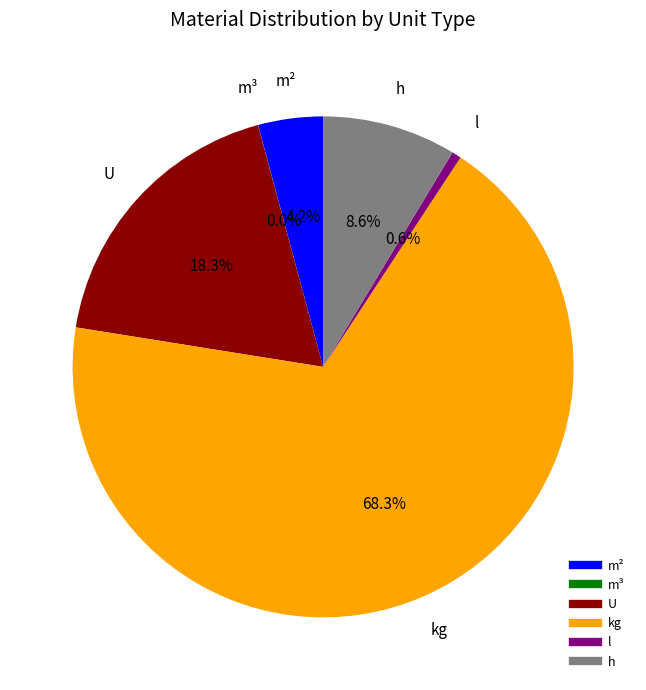

Is there a majority slice in this chart?

Yes